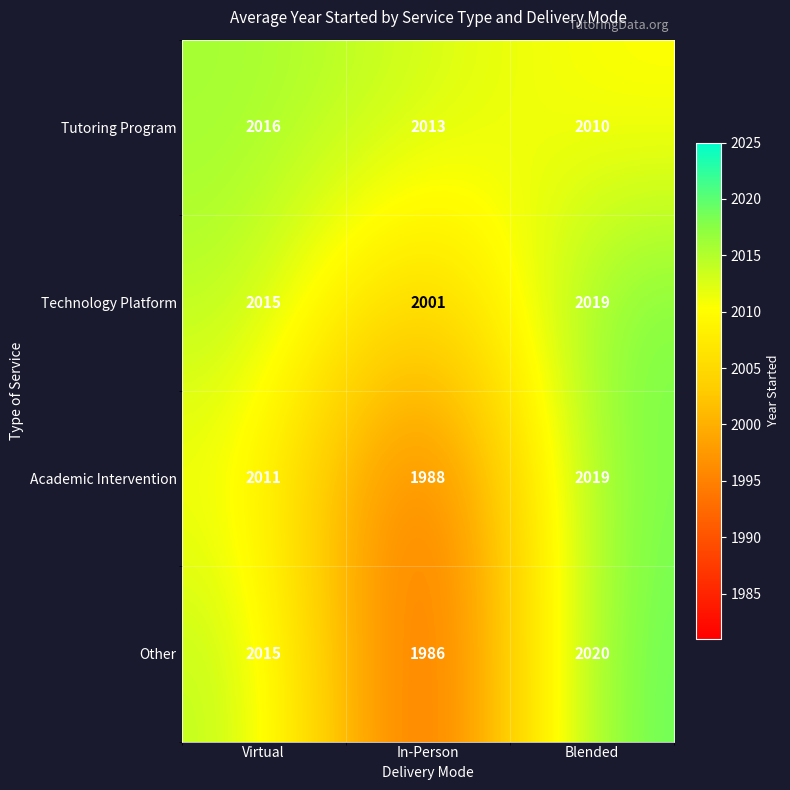

What value does the Academic Intervention series have at Virtual?

2011